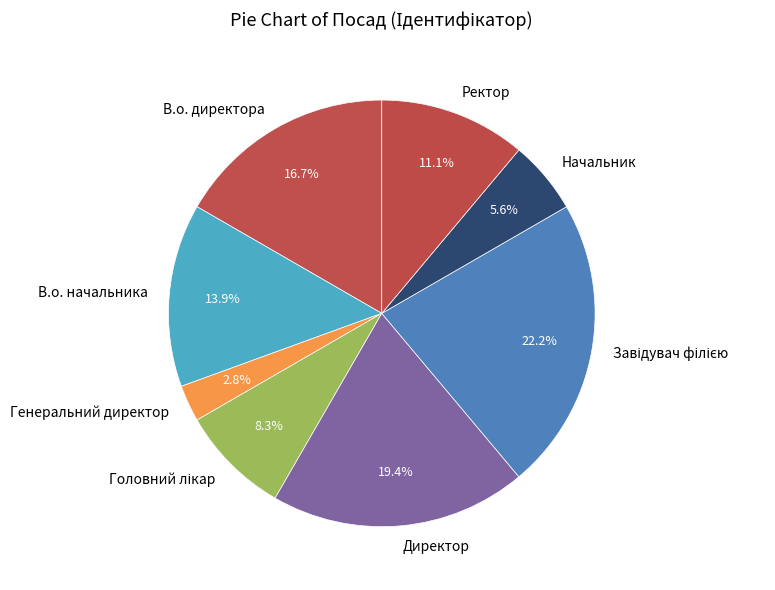

Is the sum of Директор and Генеральний директор greater than half?

No